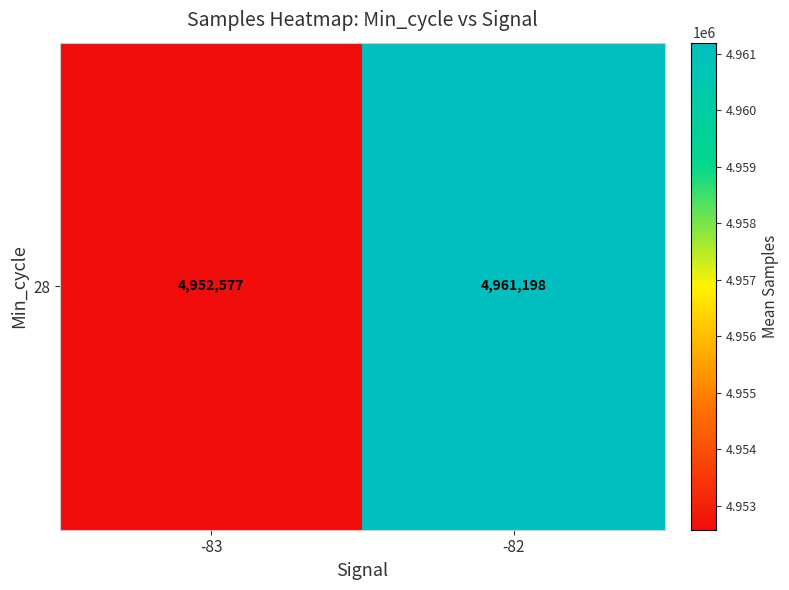

What is the change in value from -83 to -82?

+8621.2